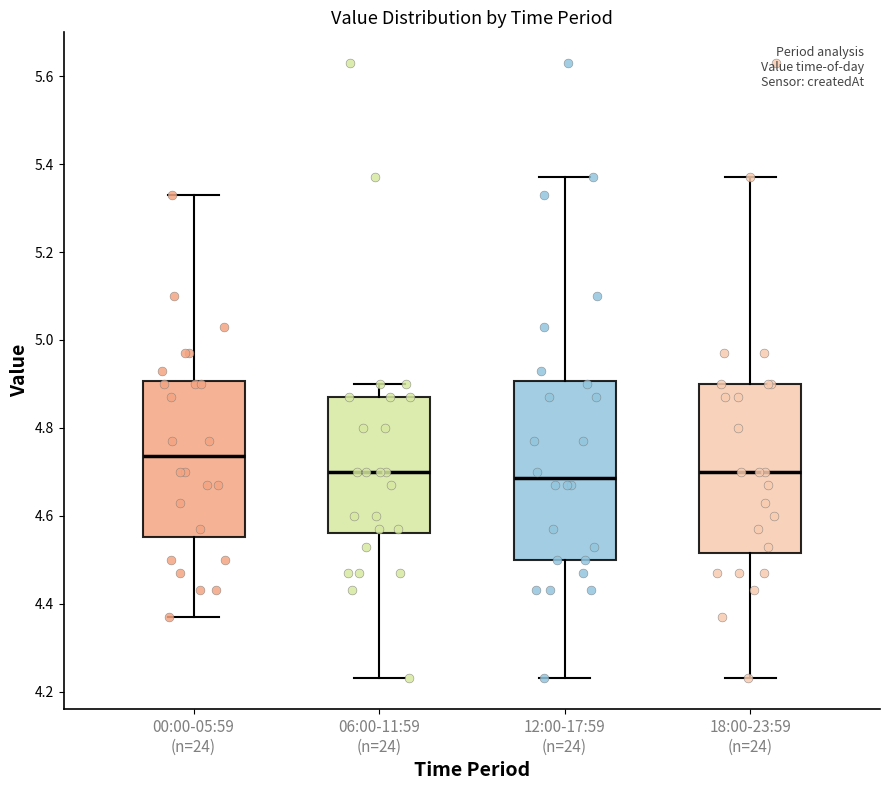

Where is the lower edge of the box for 00:00-05:59 (n=24) on the y-axis? The values are not printed on the chart, so give them approximately, as read against the axis.

4.56